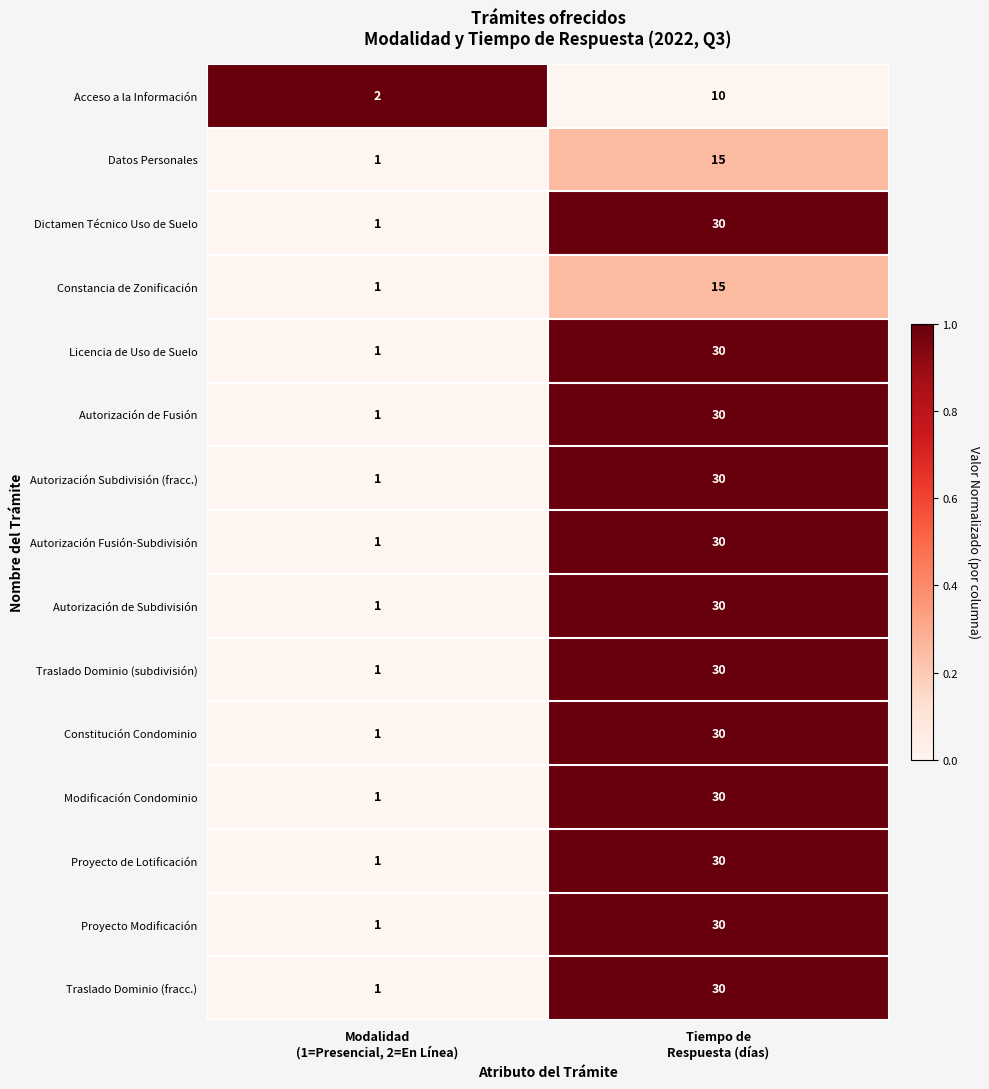

What is the average value of the Constancia de Zonificación series?

8